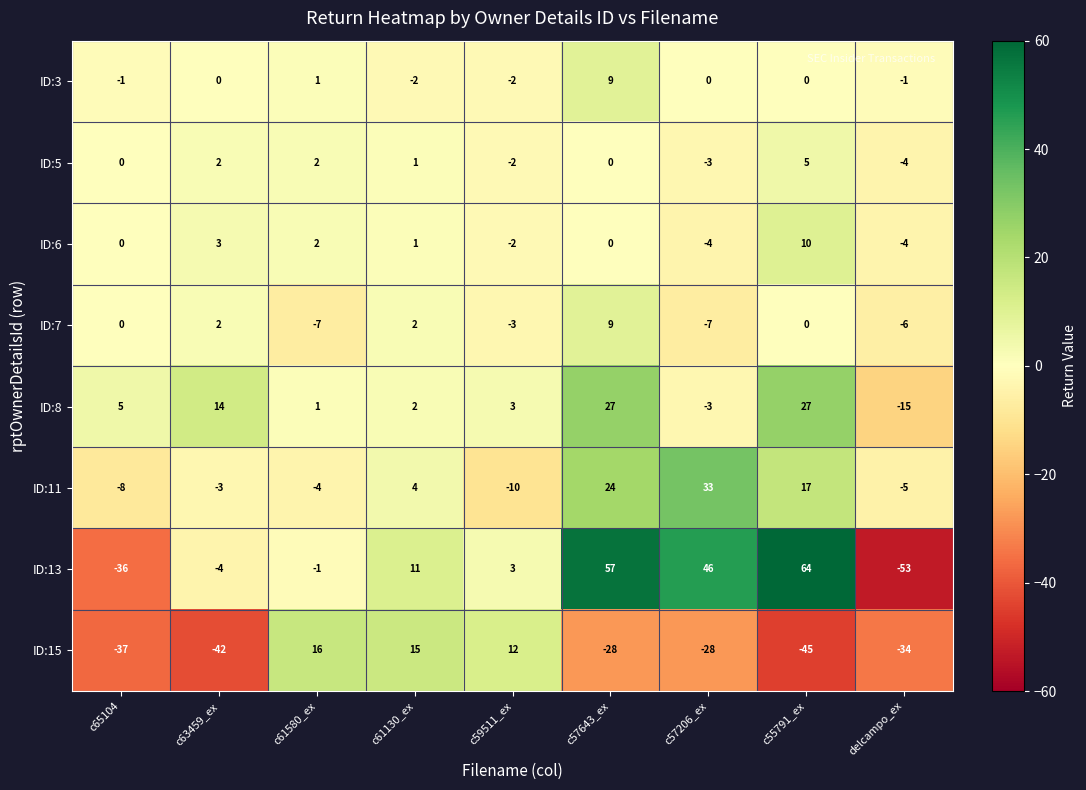

What is the difference between the maximum and minimum values in the ID:11 series?

43